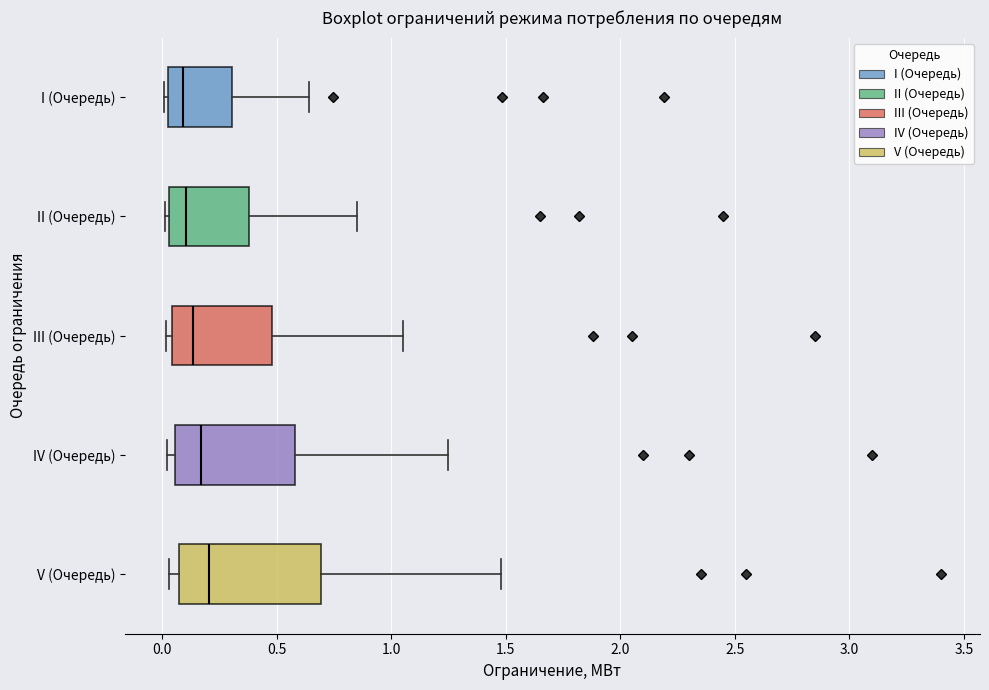

Where is the right edge of the box for IV (Очередь) on the x-axis? The values are not printed on the chart, so give them approximately, as read against the axis.

0.60